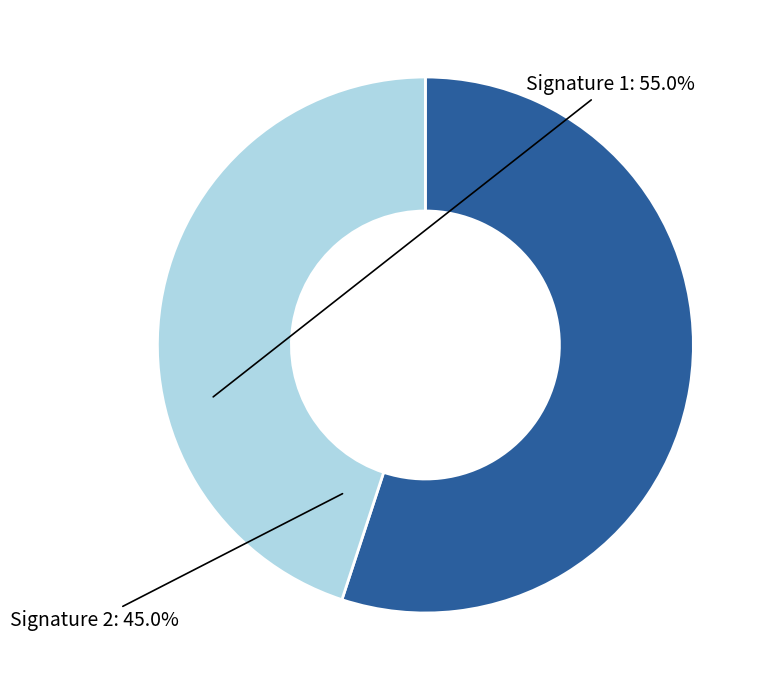

Is there any slice that represents more than half of the pie?

Yes